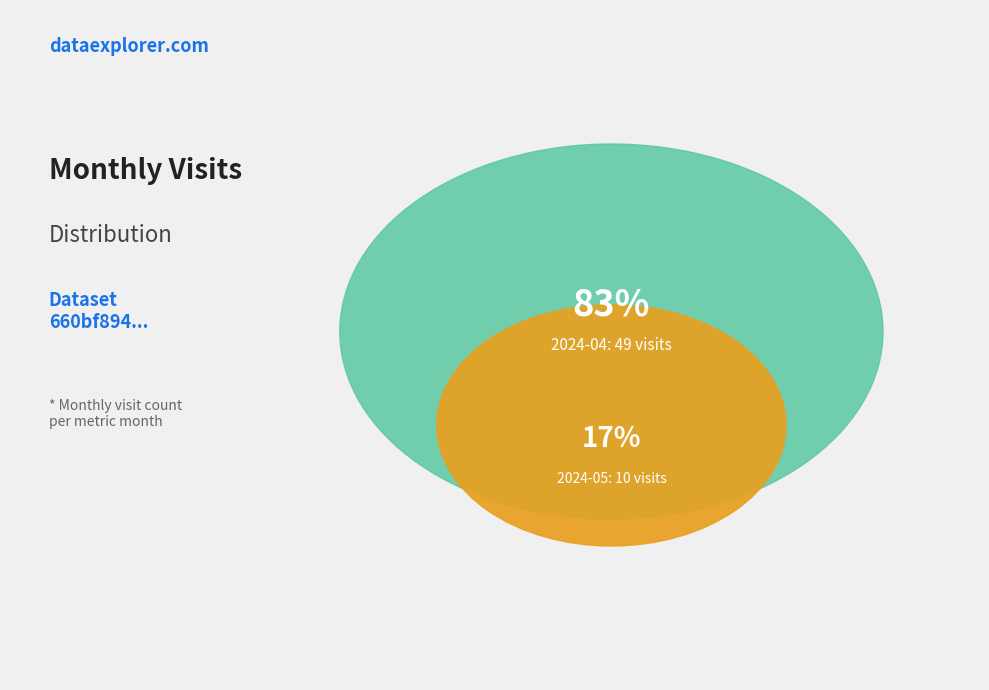

Is it true that 2024-04 is 92% of the pie?

False